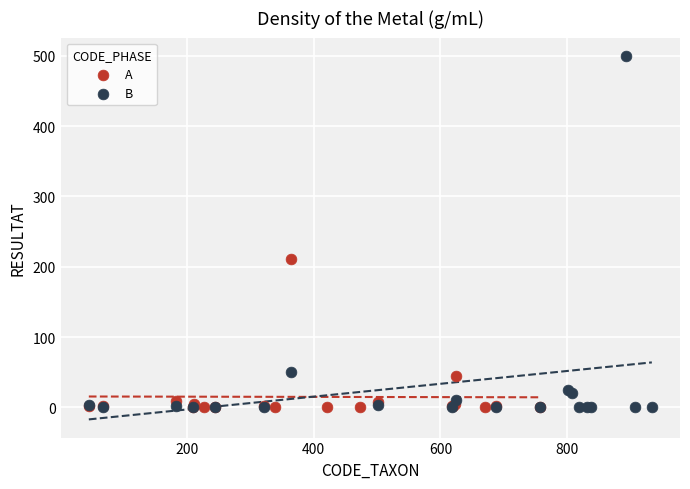

Which series reaches the maximum Y coordinate?

B